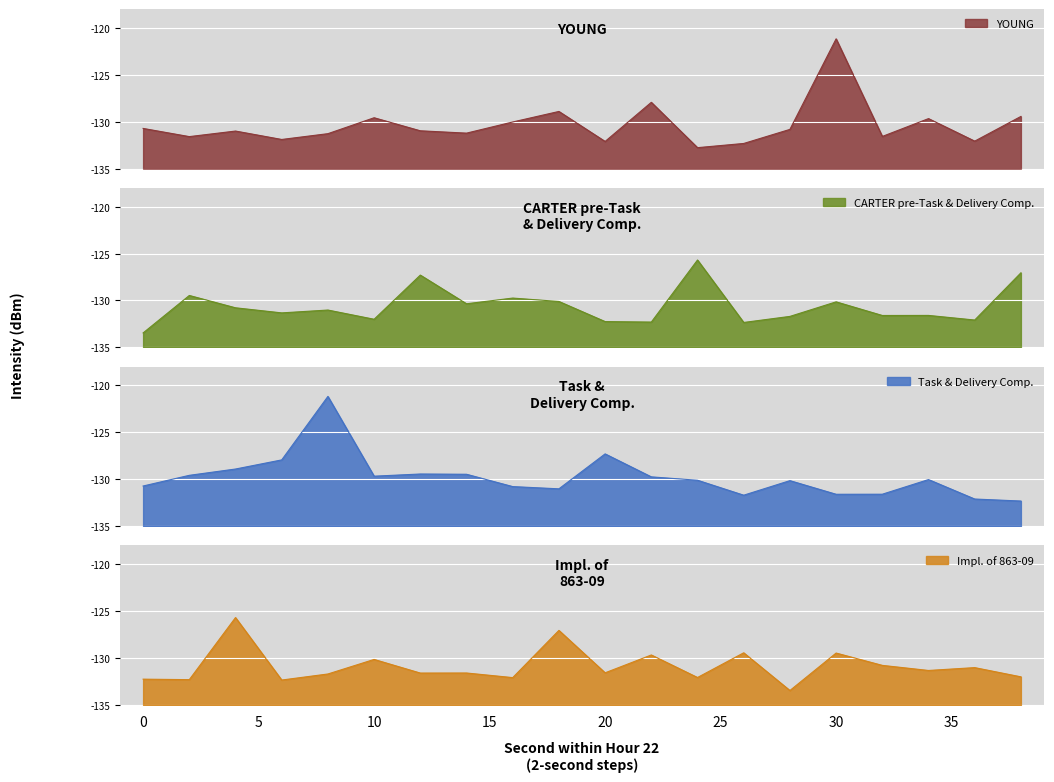

Rank the categories by YOUNG value from lowest to highest.

24, 26, 20, 36, 6, 2, 32, 8, 14, 4, 12, 28, 0, 16, 34, 10, 38, 18, 22, 30